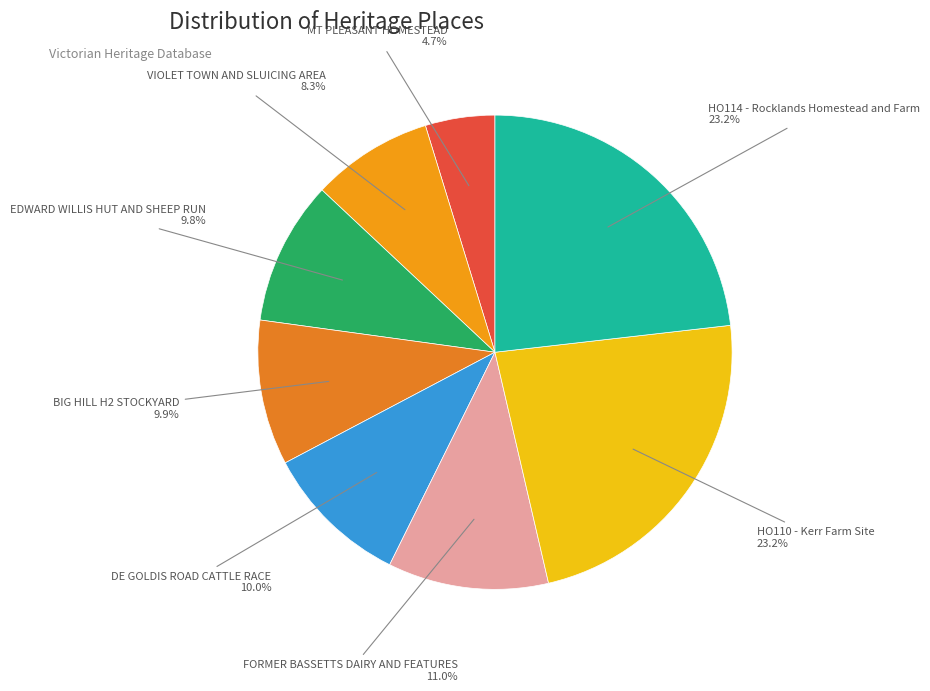

How many slices are in this pie chart?

8